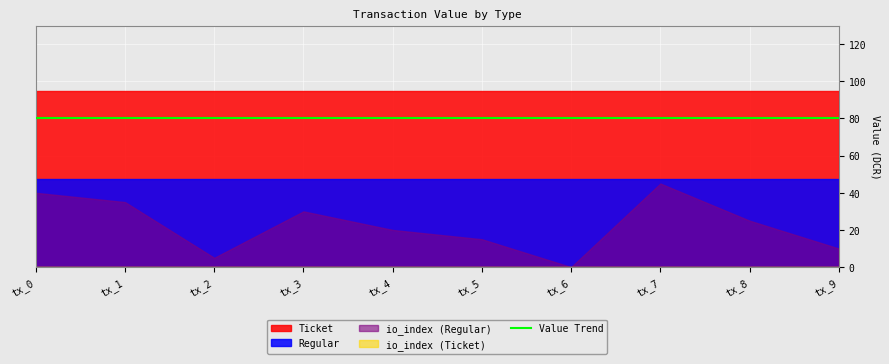

True or false: io_index_Ticket and Ticket cross at least once.

False